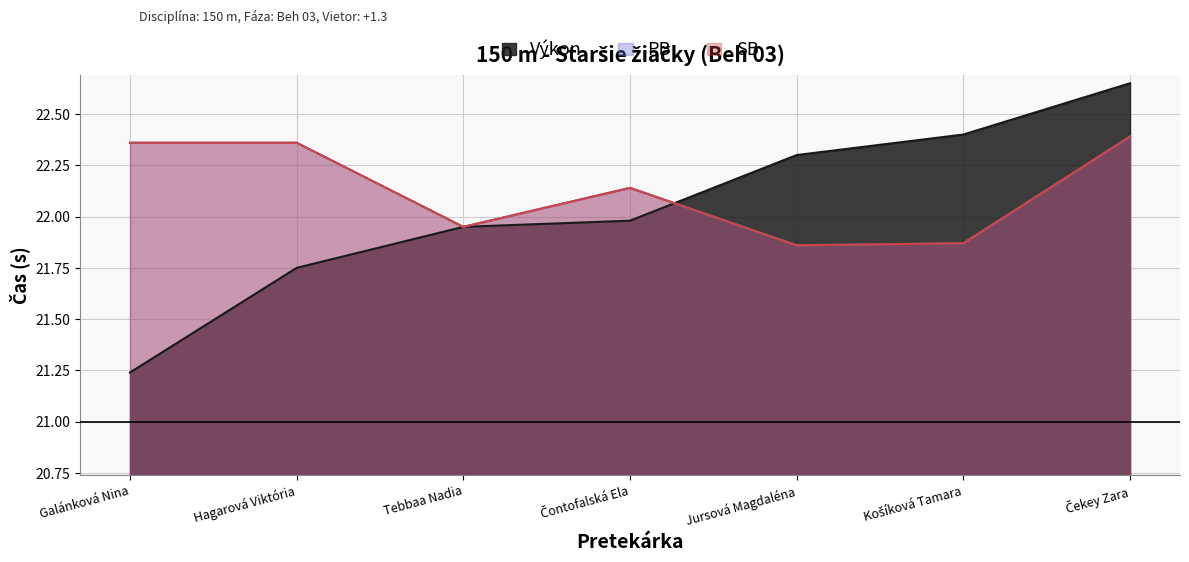

How many distinct data groups are displayed?

3